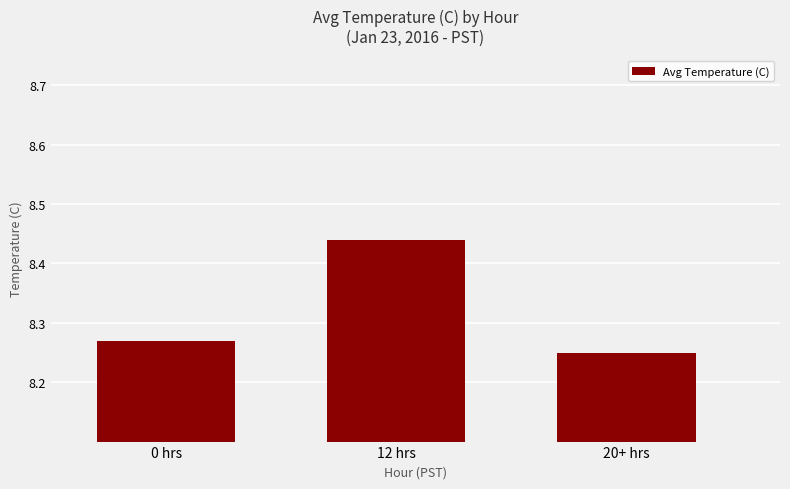

Which category has the highest value across all series?

12 hrs